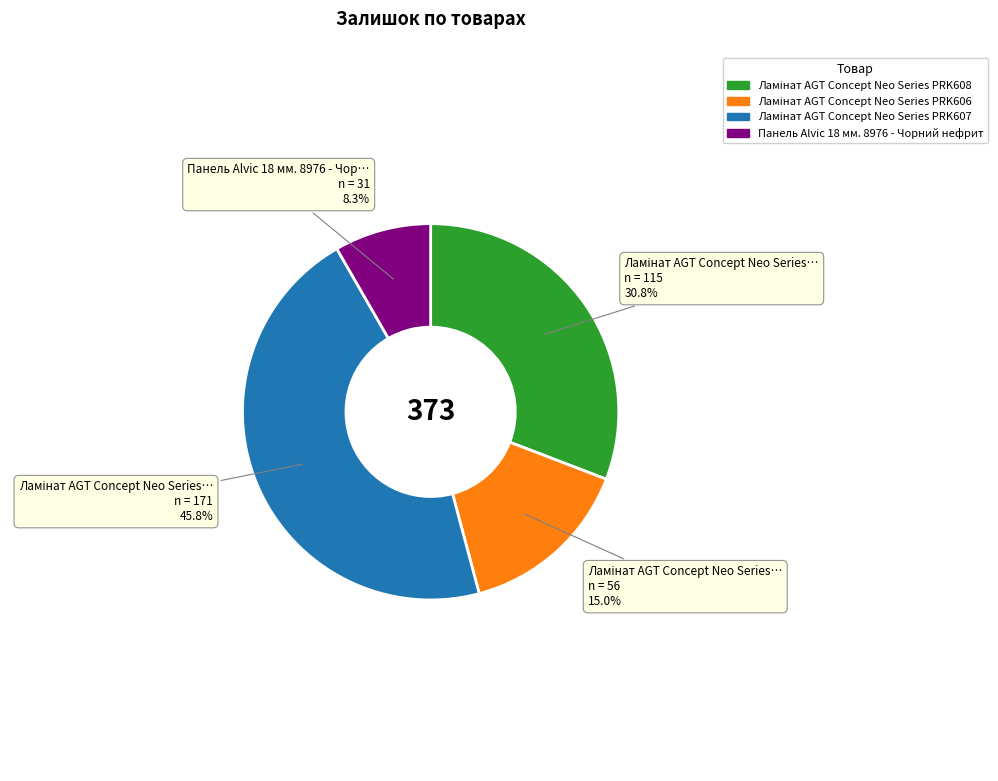

Does Панель Alvic 18 мм. 8976 - Чорний нефрит represent more than half of the total?

No